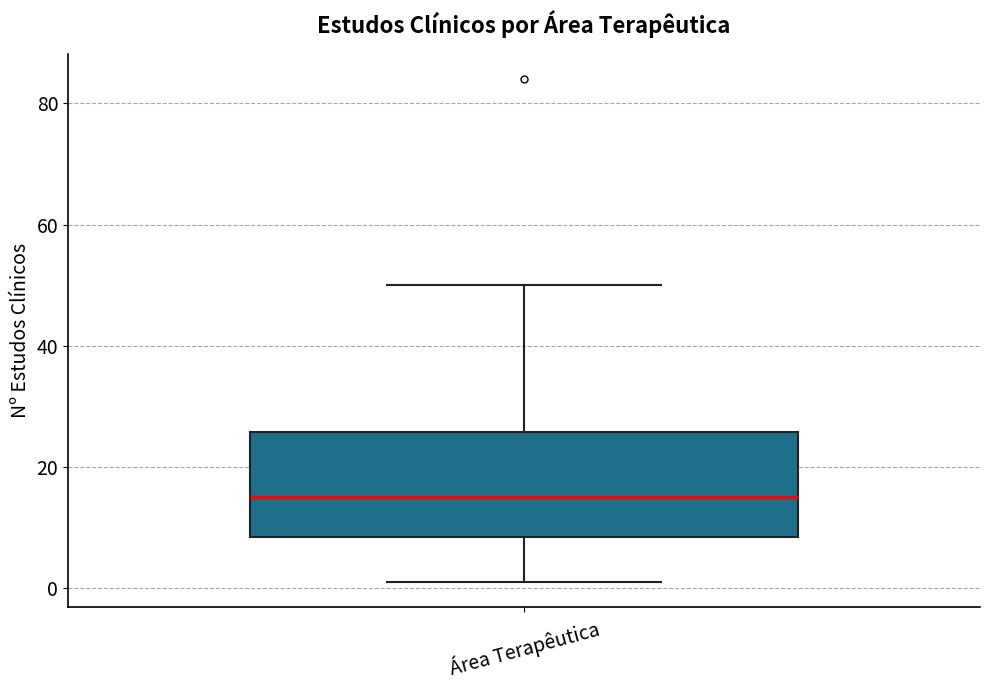

Read this box plot against the y-axis: the position of the median line, the range covered by the box, and the ends of both whiskers. The values are not printed on the chart, so give them approximately, as read against the axis.

median 16, box 8 to 26, whiskers 2 to 50